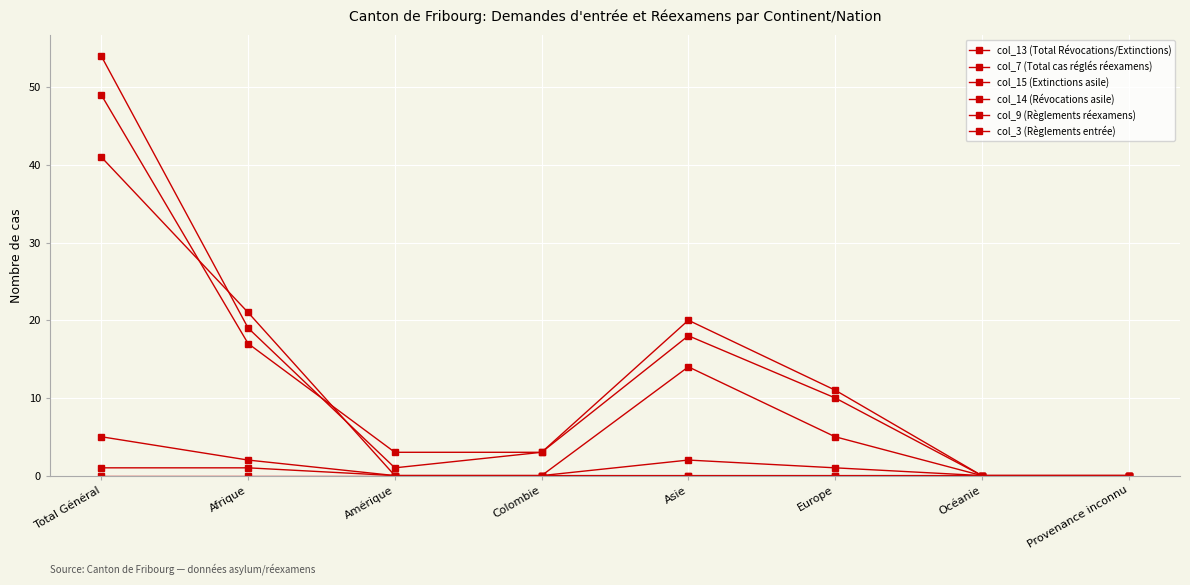

How many values in the col_13 (Total Révocations/Extinctions) series are below 11?

4